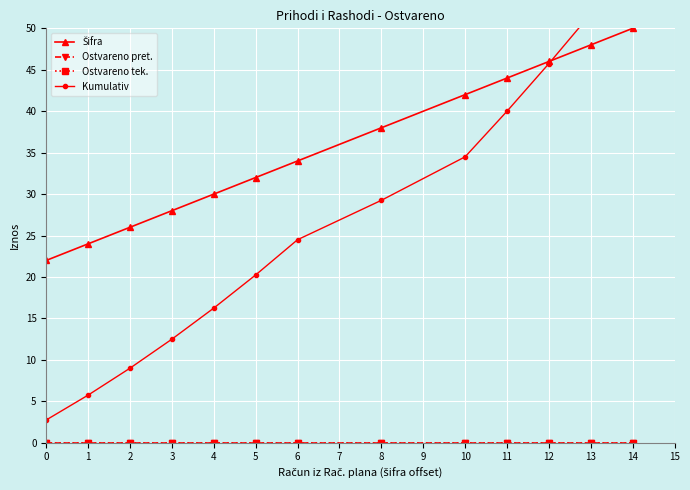

Which series has the largest total across all categories?

Šifra